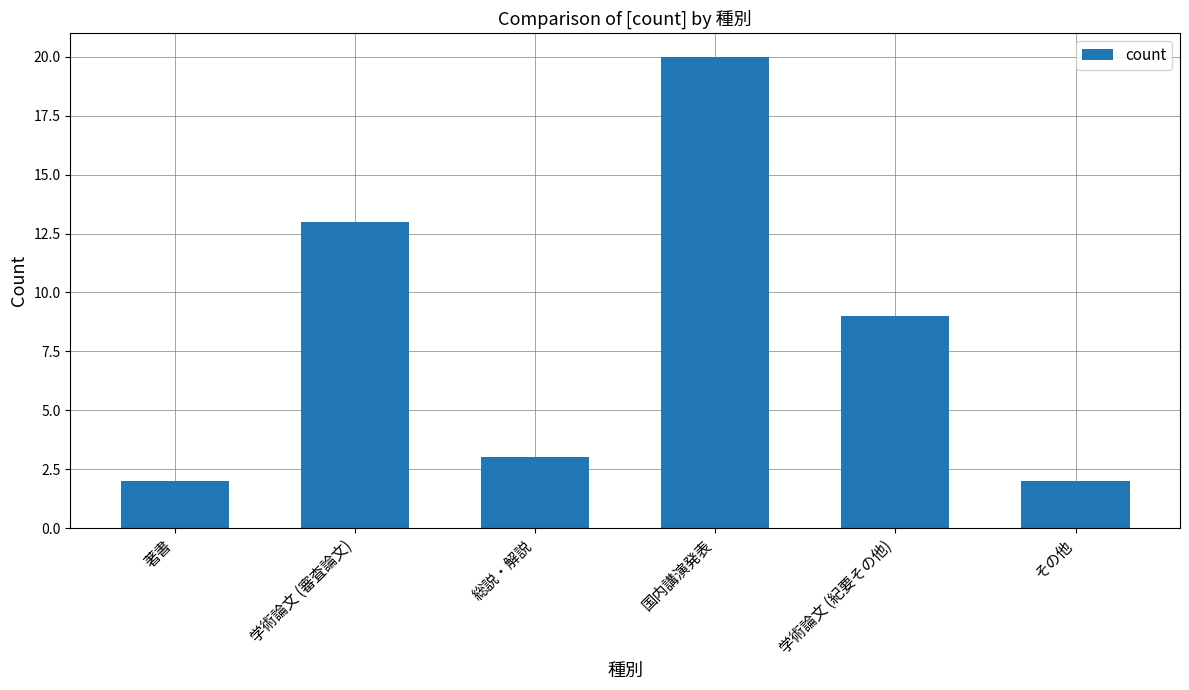

What is the change in value from 国内講演発表 to その他?

-18